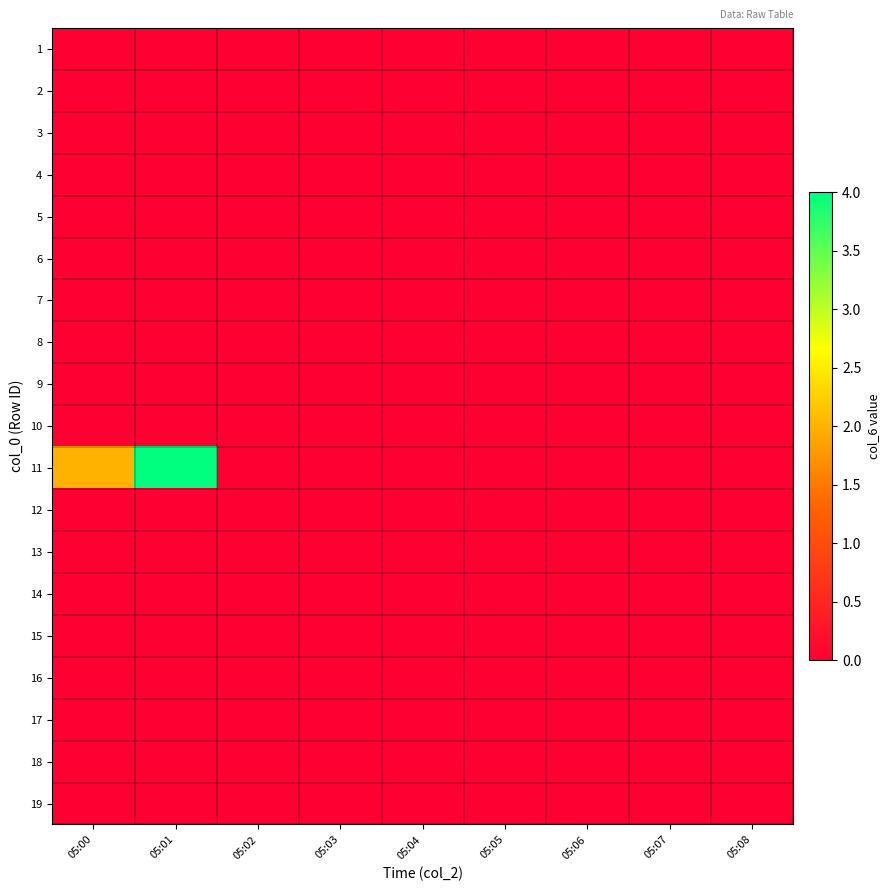

How many data points does each series have?

9